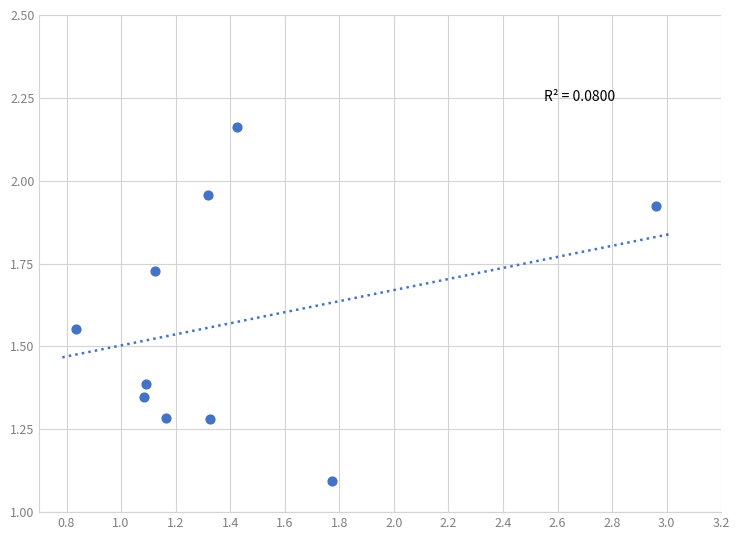

What is the average X value?

1.4